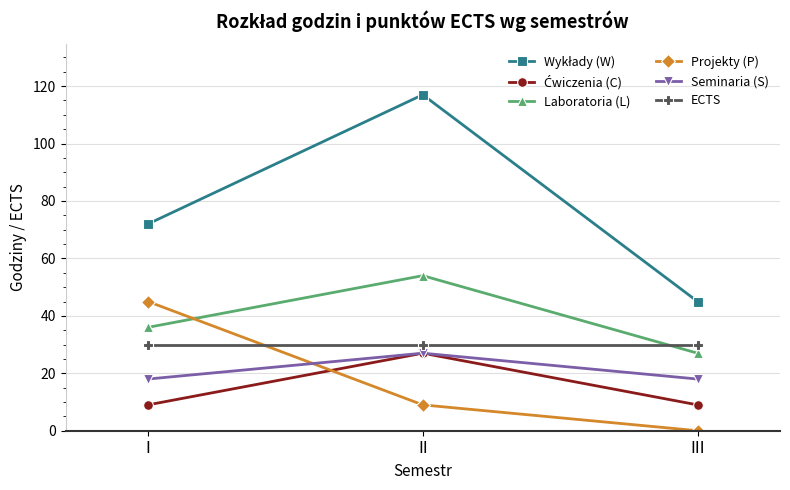

Read the Seminaria (S) value at II.

27